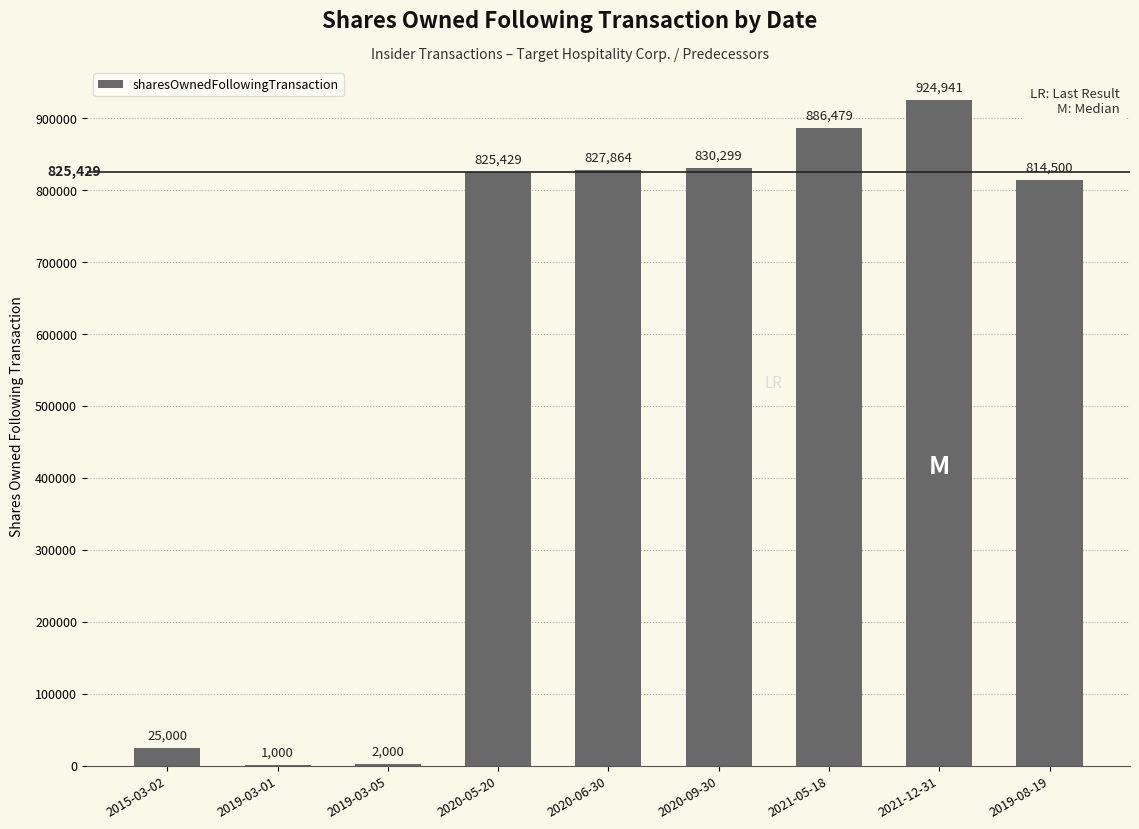

What is the ratio of the value at 2019-08-19 to the value at 2020-09-30?

1.0